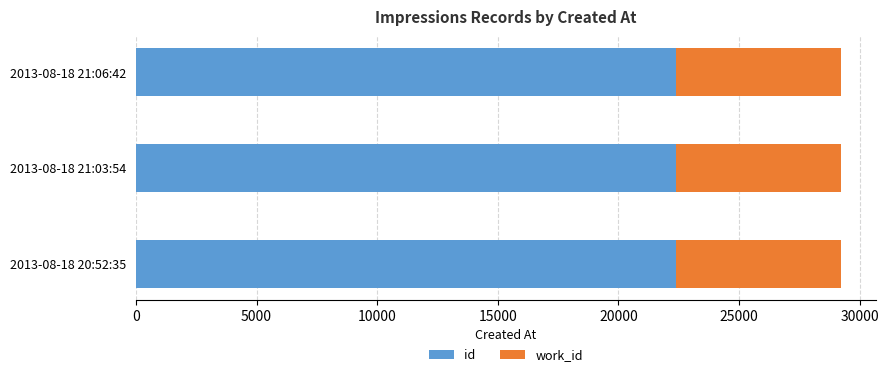

What is the total value across all series at 2013-08-18 21:03:54?

29217